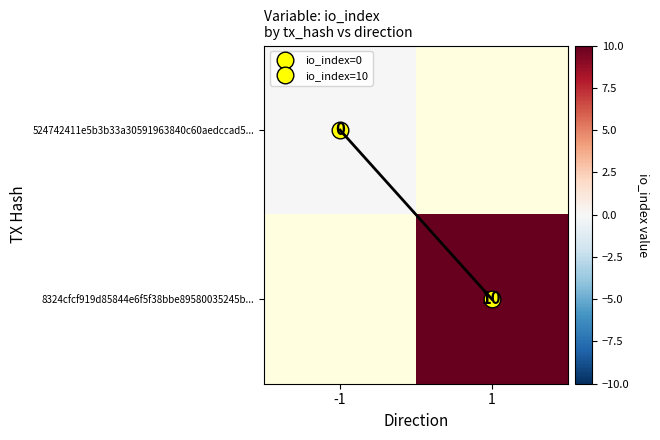

Which series has the largest range (max minus min)?

524742411e5b3b33a30591963840c60aedccad5...